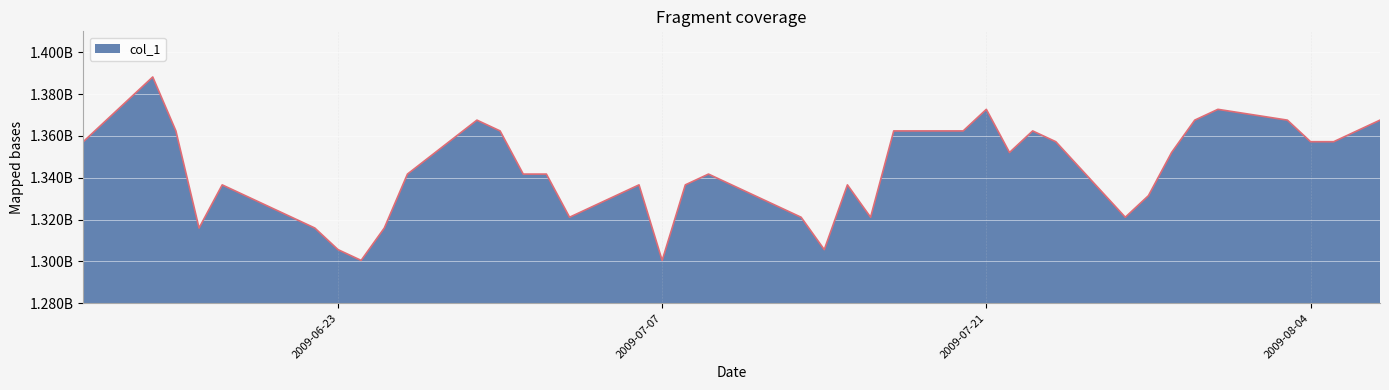

True or false: there are more than 0 points higher than both neighbors.

True